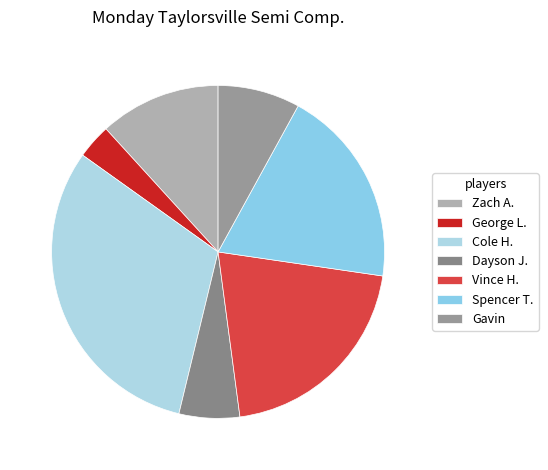

To the nearest percent, what is the difference between the Gavin and Zach A. slice percentages?

4%